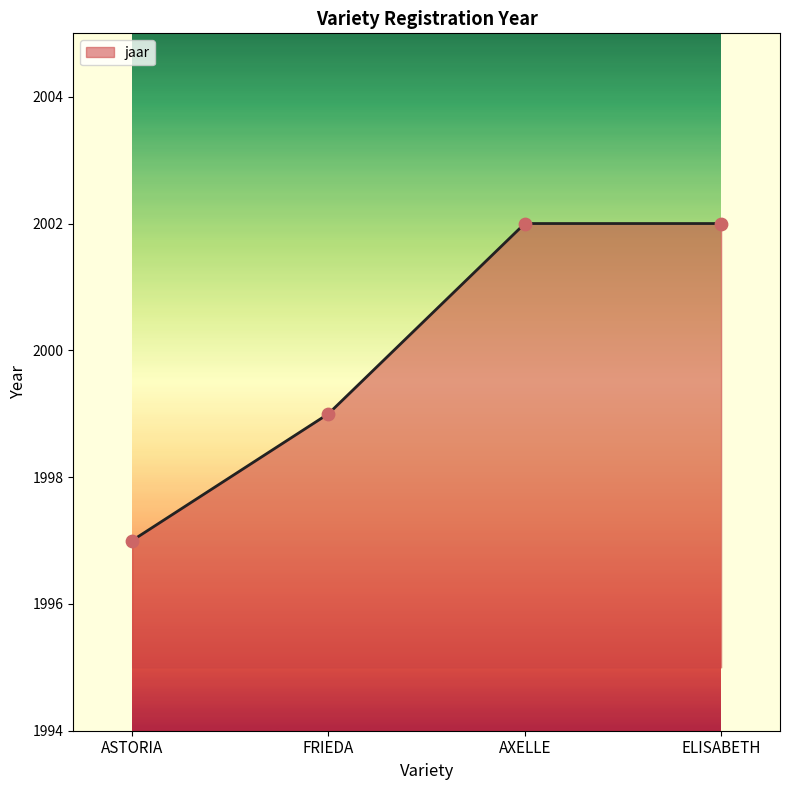

What is the change in value from ASTORIA to FRIEDA?

+2